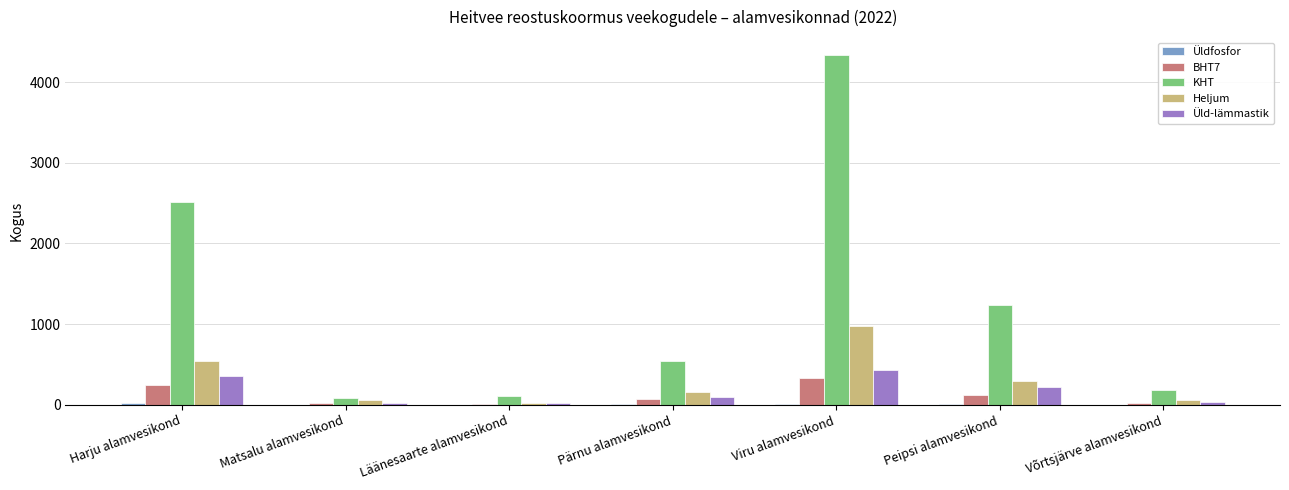

How many groups of bars are there?

7